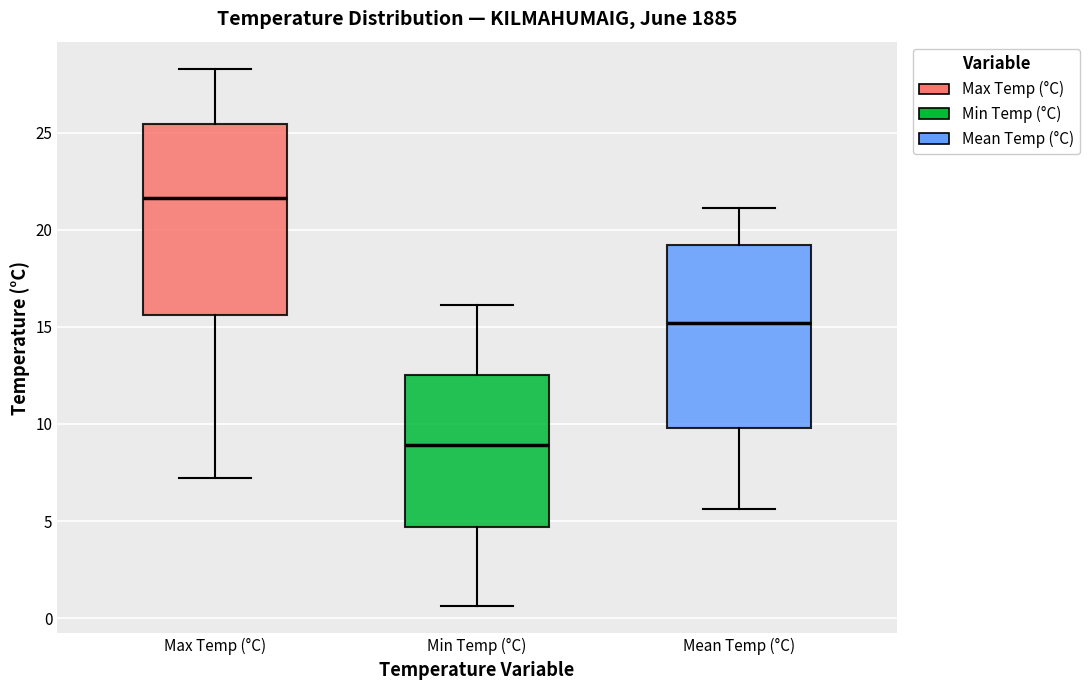

Reading left to right, read every box against the y-axis: the position of its median line, the range the box covers, and the ends of its whiskers. The values are not printed on the chart, so give them approximately, as read against the axis.

Max Temp (°C): median 21.5, box 15.5 to 25.5, whiskers 7.0 to 28.5
Min Temp (°C): median 9.0, box 4.5 to 12.5, whiskers 0.5 to 16.0
Mean Temp (°C): median 15.0, box 10.0 to 19.0, whiskers 5.5 to 21.0